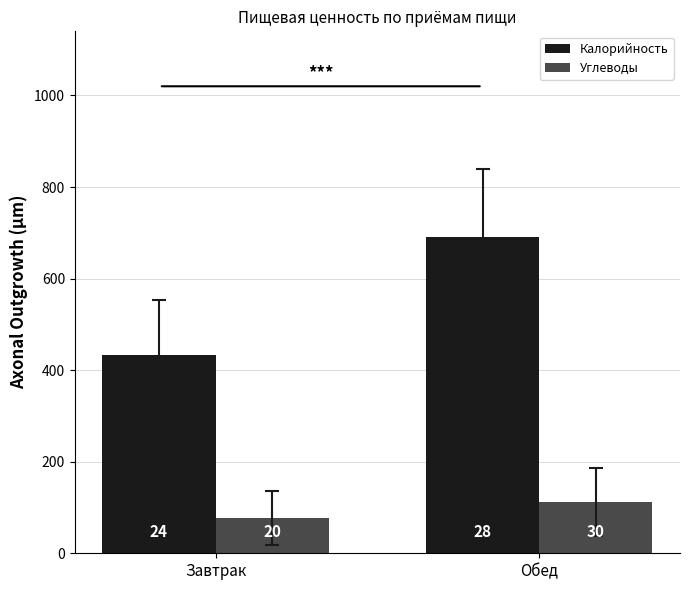

What are all the series names shown in the legend?

Калорийность, Углеводы